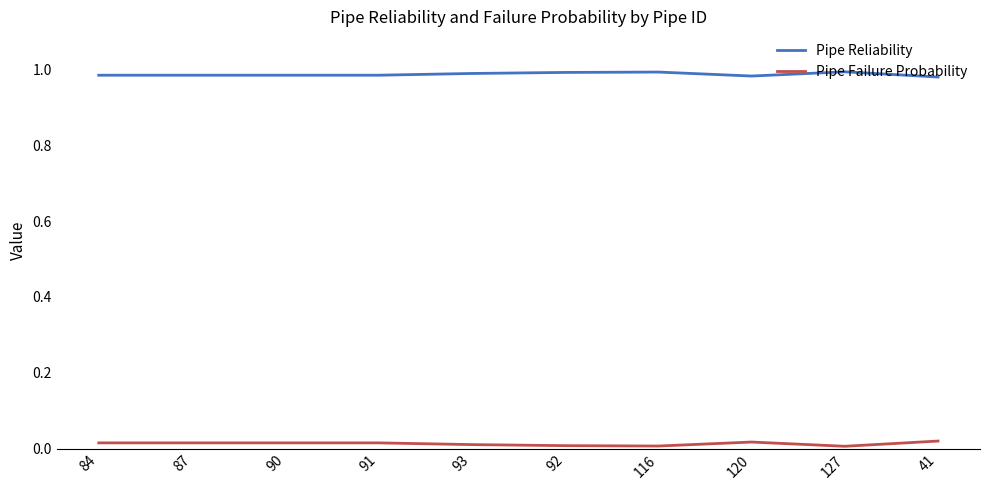

Is the value of Pipe Reliability at 91 greater than the value of Pipe Failure Probability at 127?

Yes